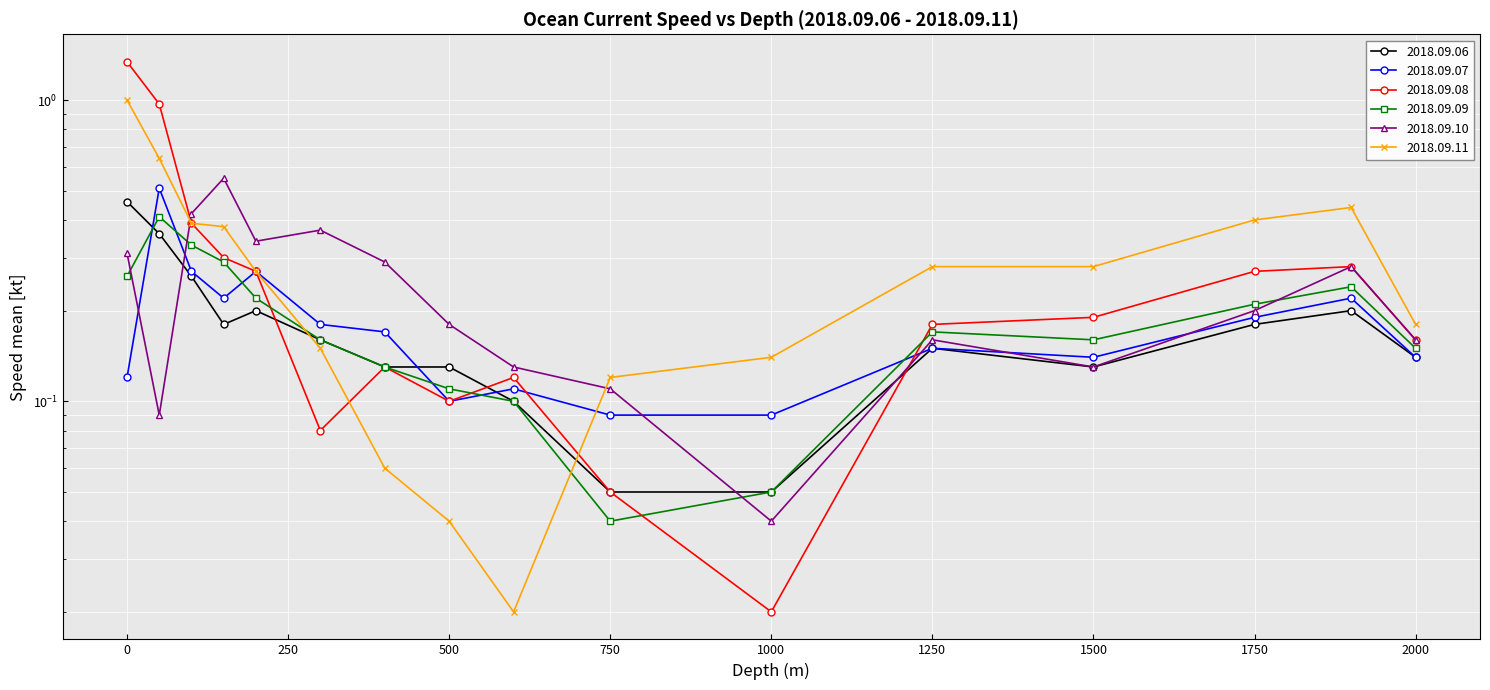

Where is the first local minimum for 2018.09.06?

150